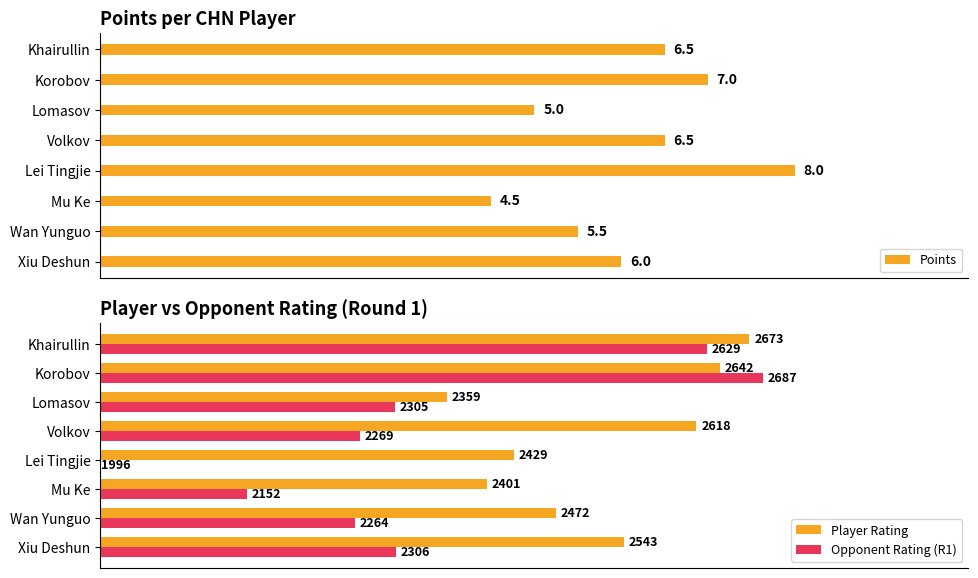

What are all the series names shown in the legend?

Points, Player Rating, Opponent Rating (R1)